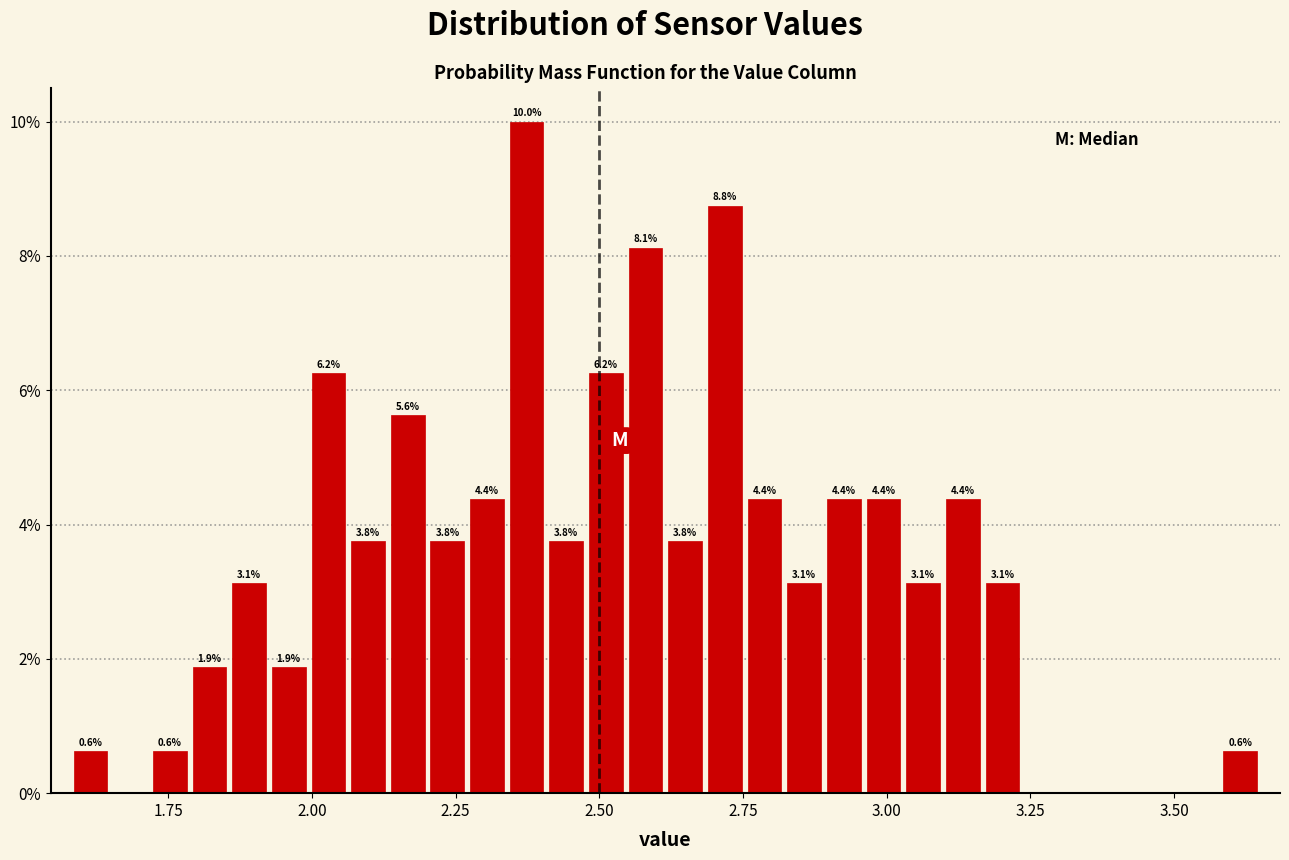

Around what value on the x-axis is the tallest bar? Give the approximate position of its centre, as read against the axis.

2.35